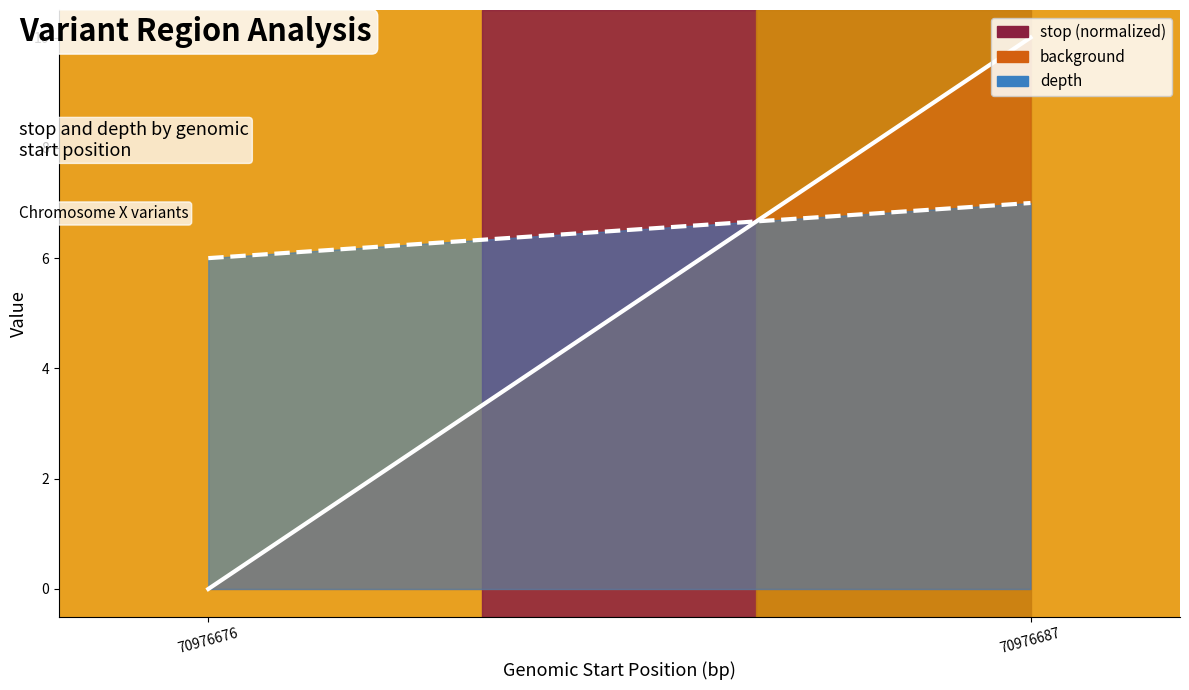

What is the total value across all series at 70976687?

17